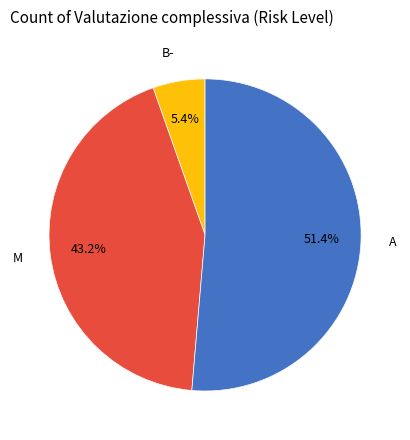

Combined, what portion of the pie is M and B-?

48.6%